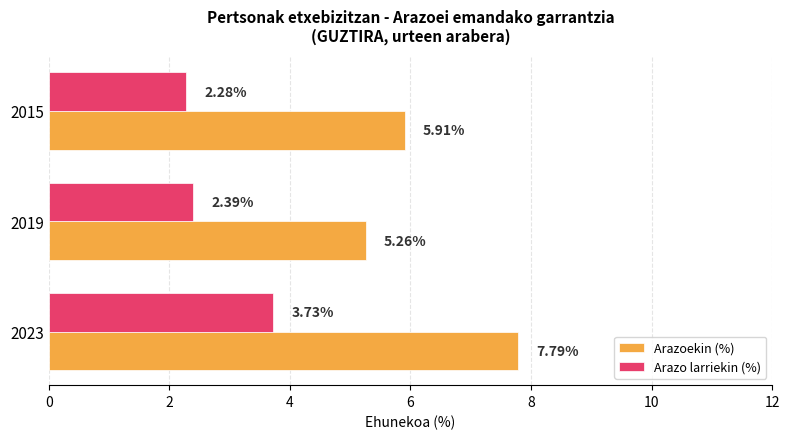

List the labels in order of Arazo larriekin (%) value, largest first.

2023, 2019, 2015